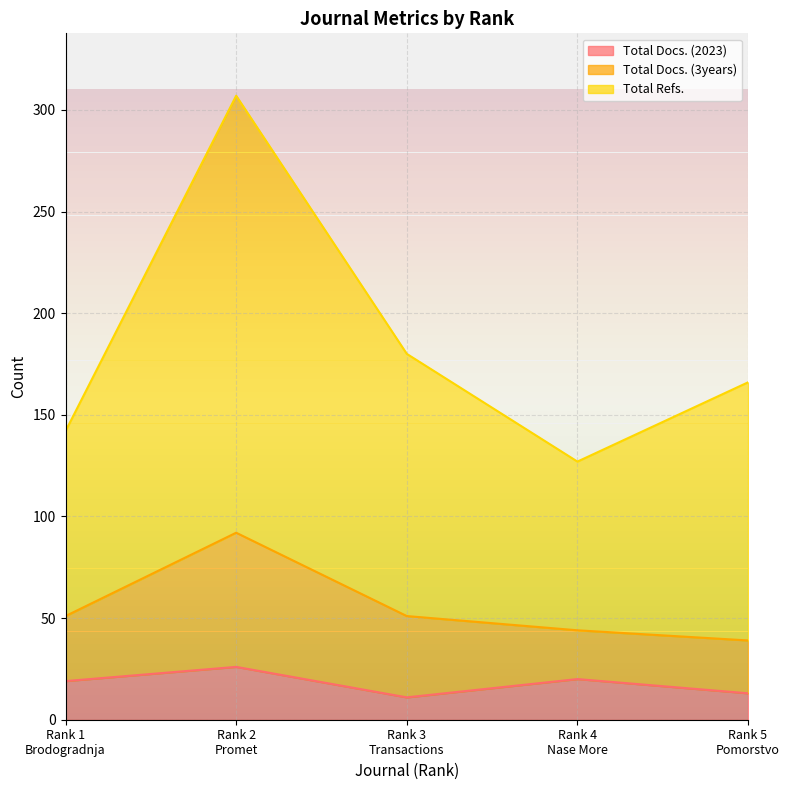

What is the maximum value for Total Docs. (2023)?

26